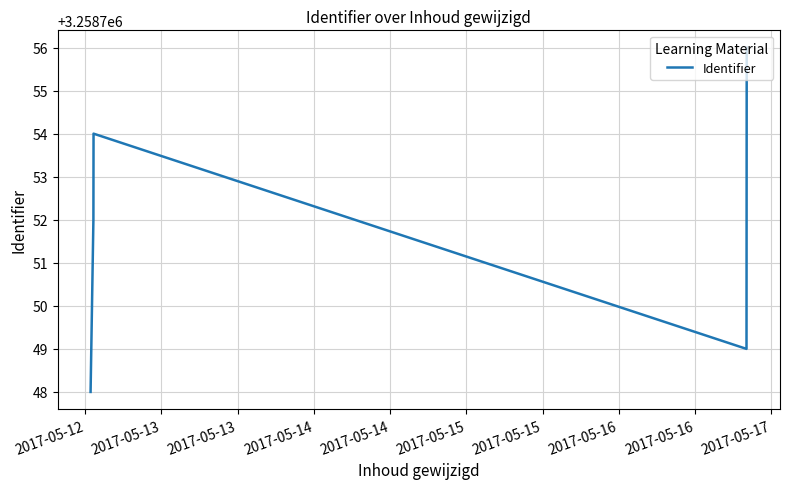

What is the difference between the second highest and second lowest values?

5